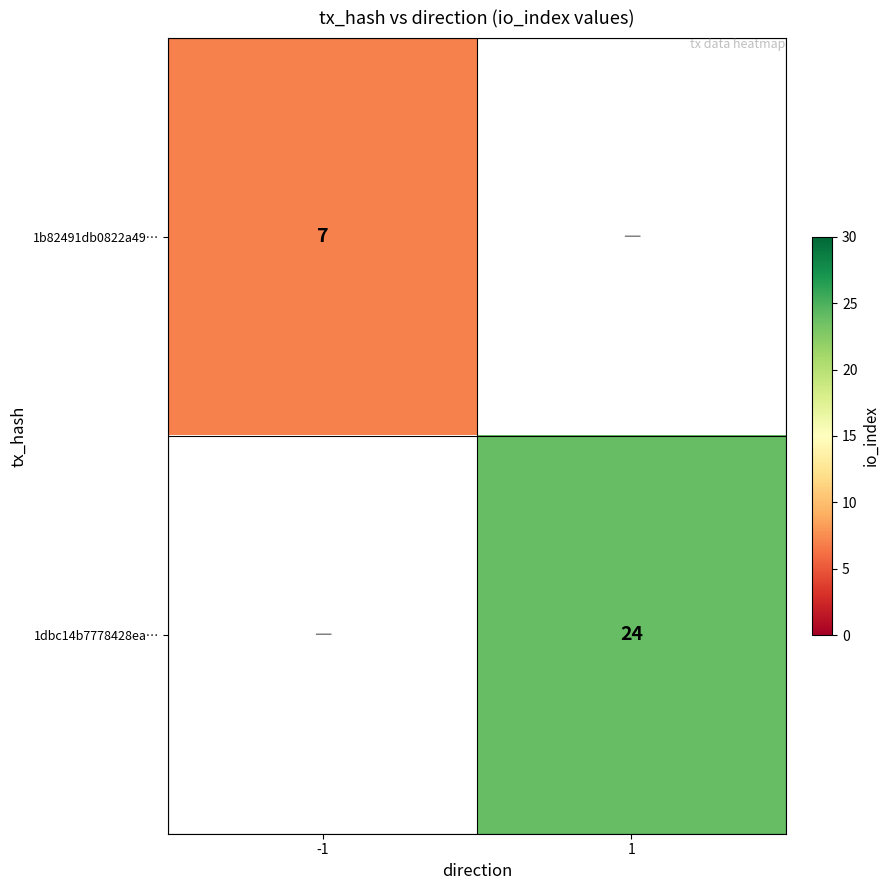

Between 1 and -1, which is larger?

-1